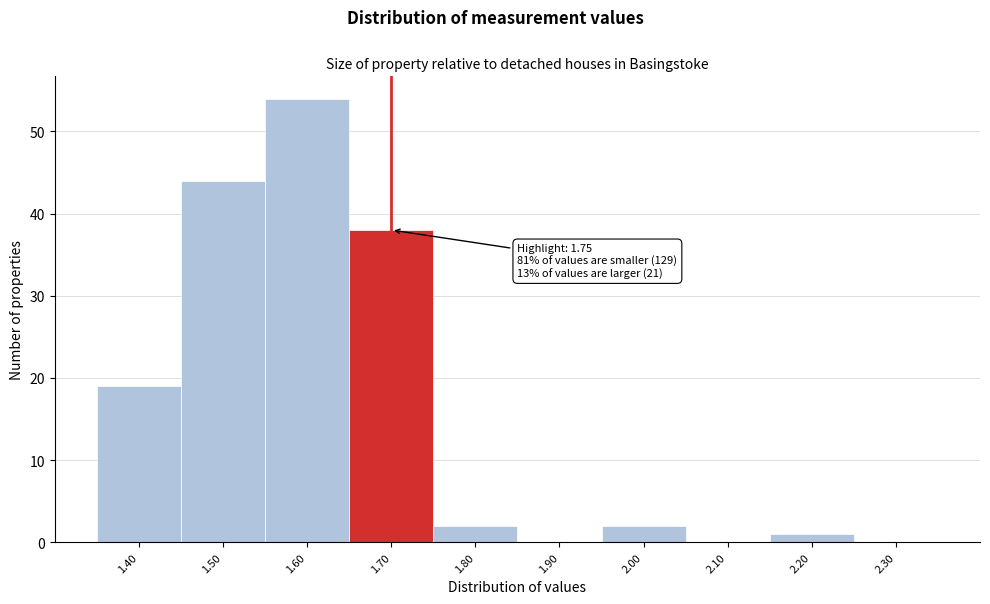

Reading right to left, extract all data points from this chart.

2.30=0	2.20=1	2.10=0	2.00=2	1.90=0	1.80=2	1.70=38	1.60=54	1.50=44	1.40=19